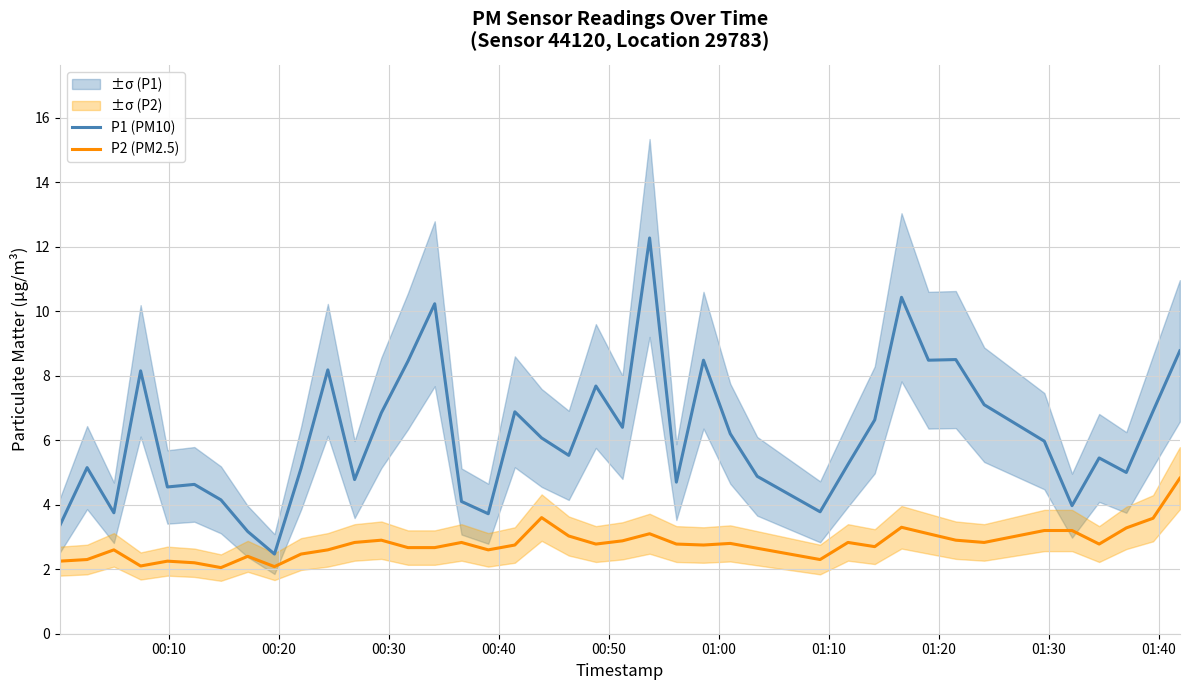

What are all the series names shown in the legend?

P1 (PM10), P2 (PM2.5)